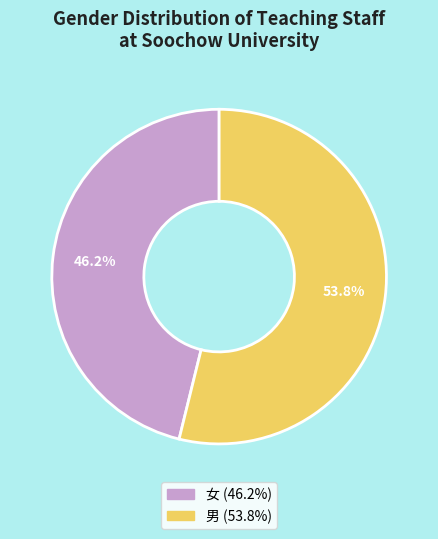

Combined, what portion of the pie is 女 and 男?

100.0%